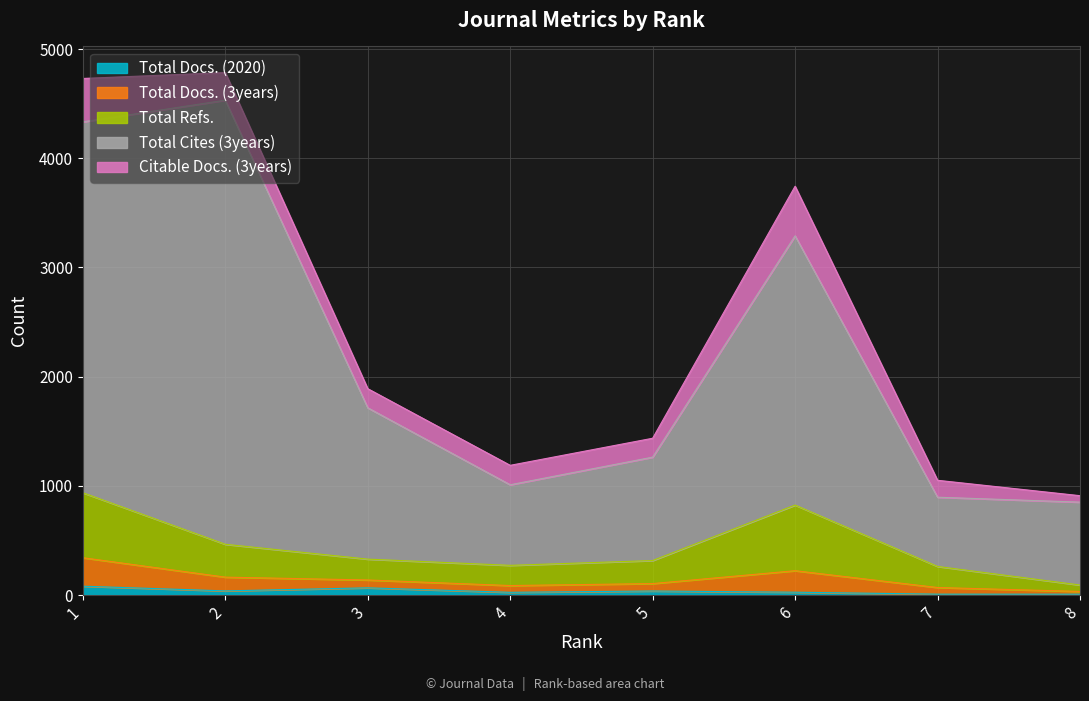

At which label does Total Docs. (3years) reach its peak?

1